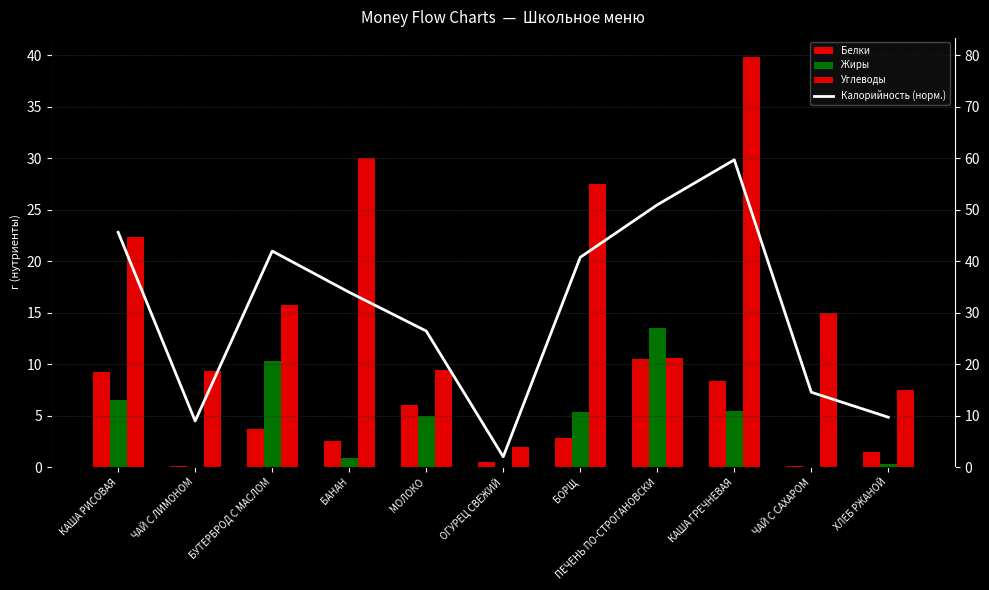

What is the total value across all series at ХЛЕБ РЖАНОЙ?

19.0